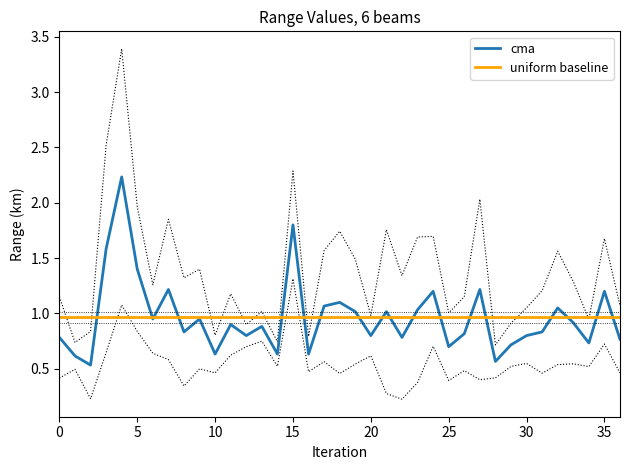

True or false: cma has a value of 1.2 at 35.

True